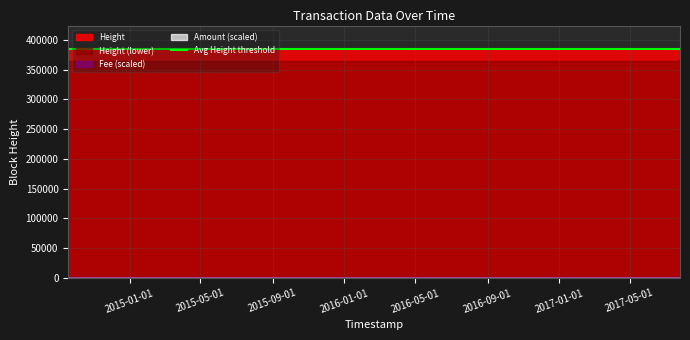

Count the number of categories in the chart.

7